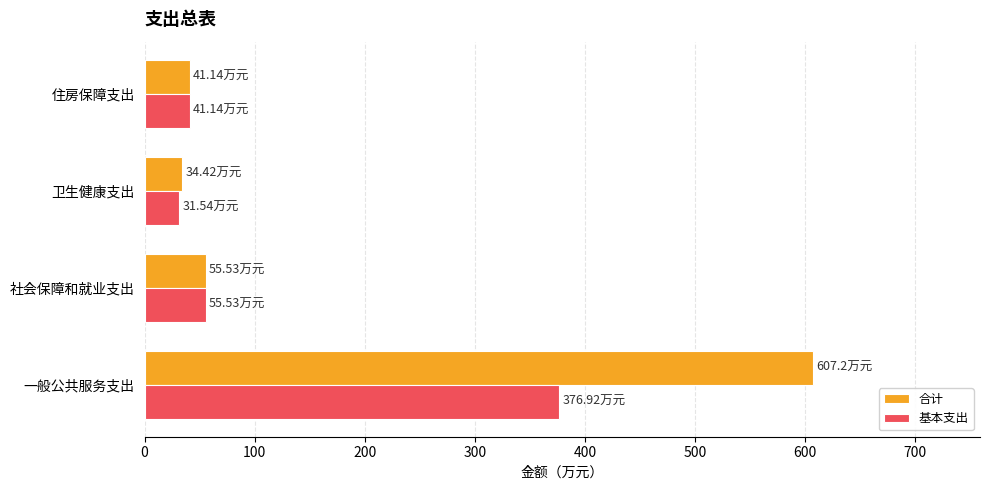

What is the smallest value displayed?

31.5